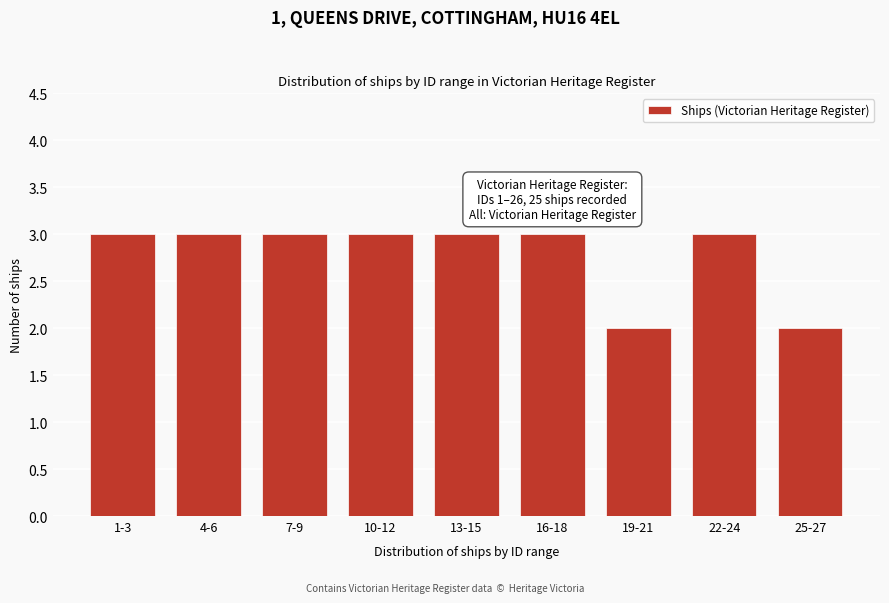

Reading left to right, transcribe all the data shown in this chart.

1-3=3	4-6=3	7-9=3	10-12=3	13-15=3	16-18=3	19-21=2	22-24=3	25-27=2